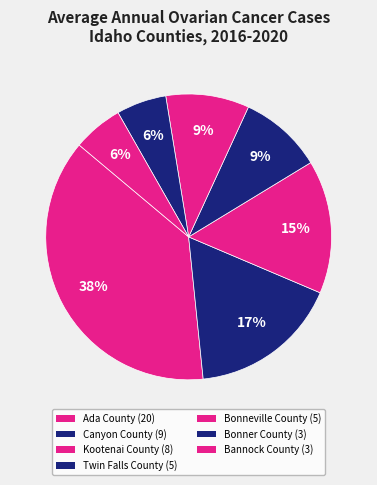

Combined, do Bannock County and Bonner County account for over 50%?

No